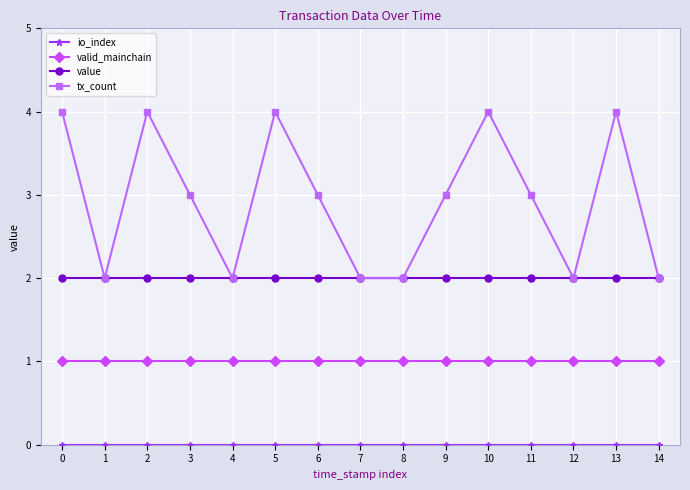

Is the value of tx_count at 3 greater than the value of valid_mainchain at 9?

Yes